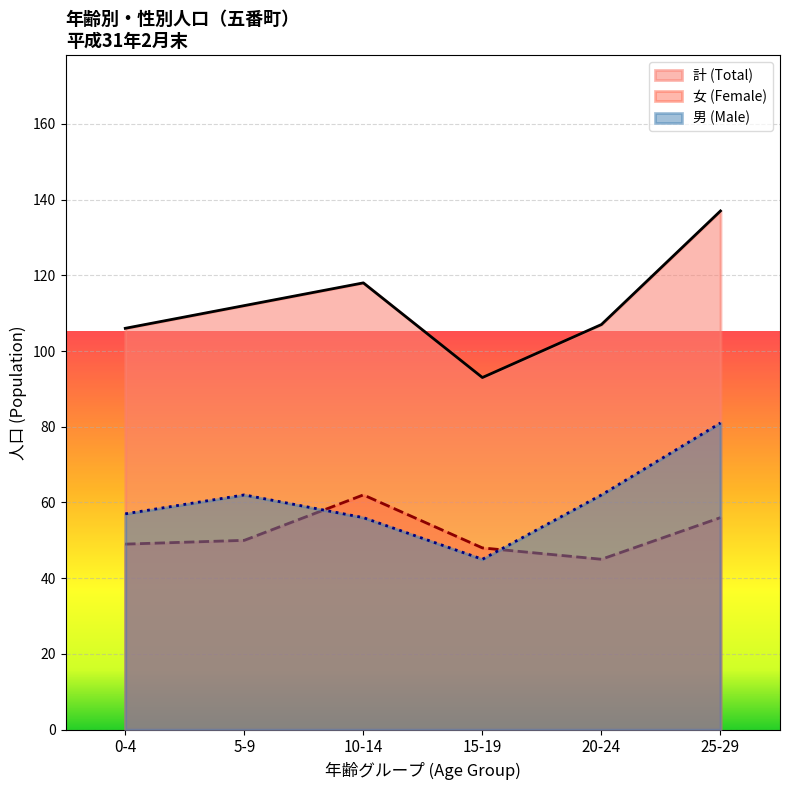

What is the difference between the second highest and minimum values in the 女 (Female) series?

11